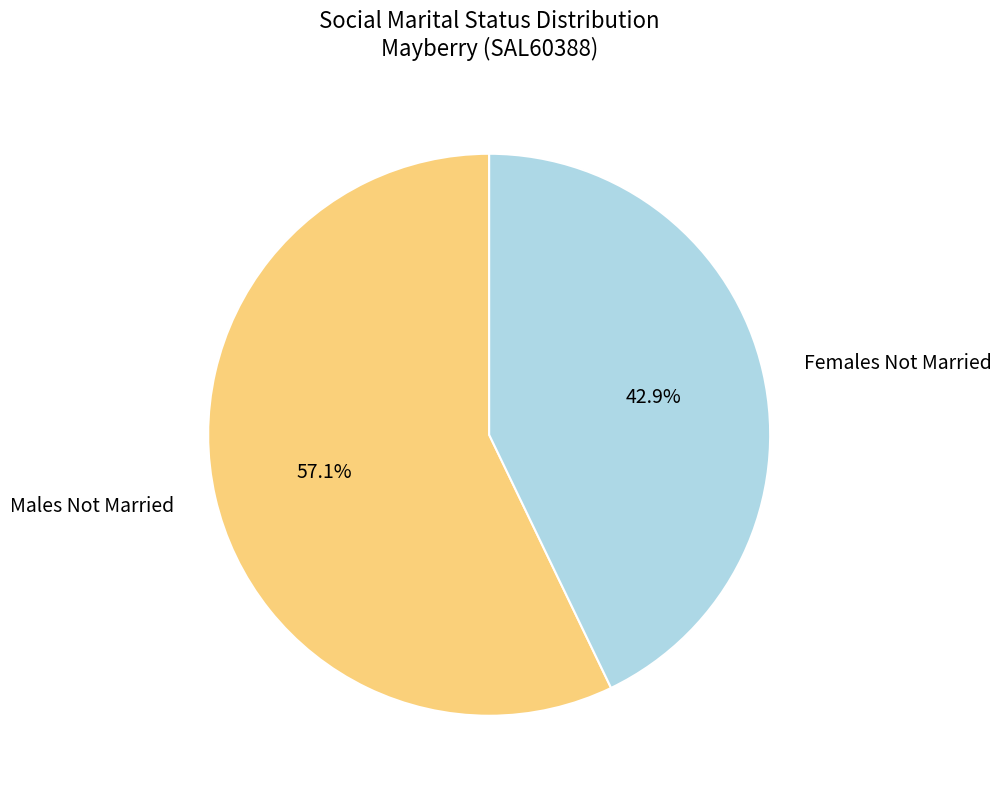

To the nearest percent, what percentage of the pie is Females Not Married?

43%